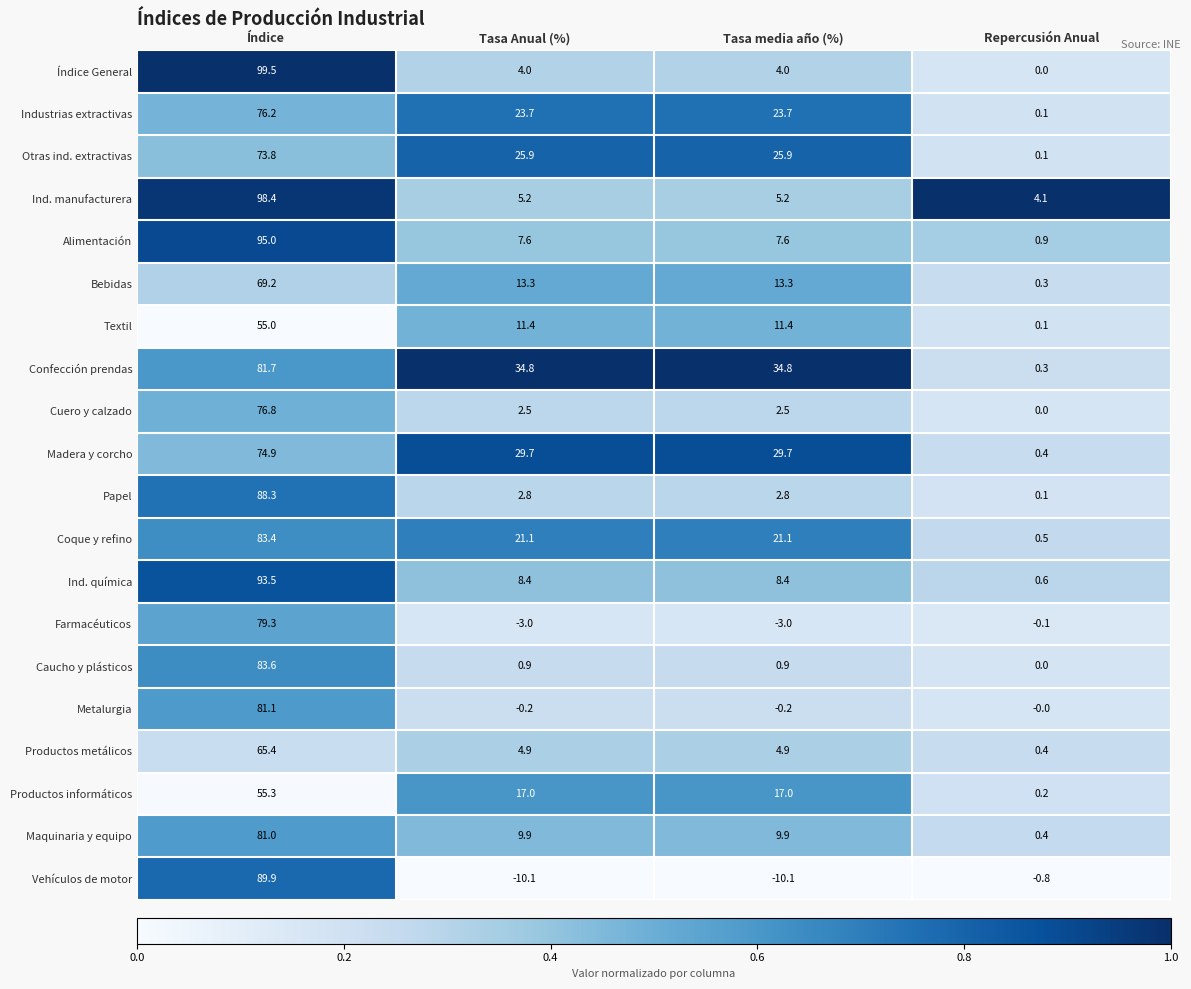

Which series has the largest total across all categories?

Confección prendas